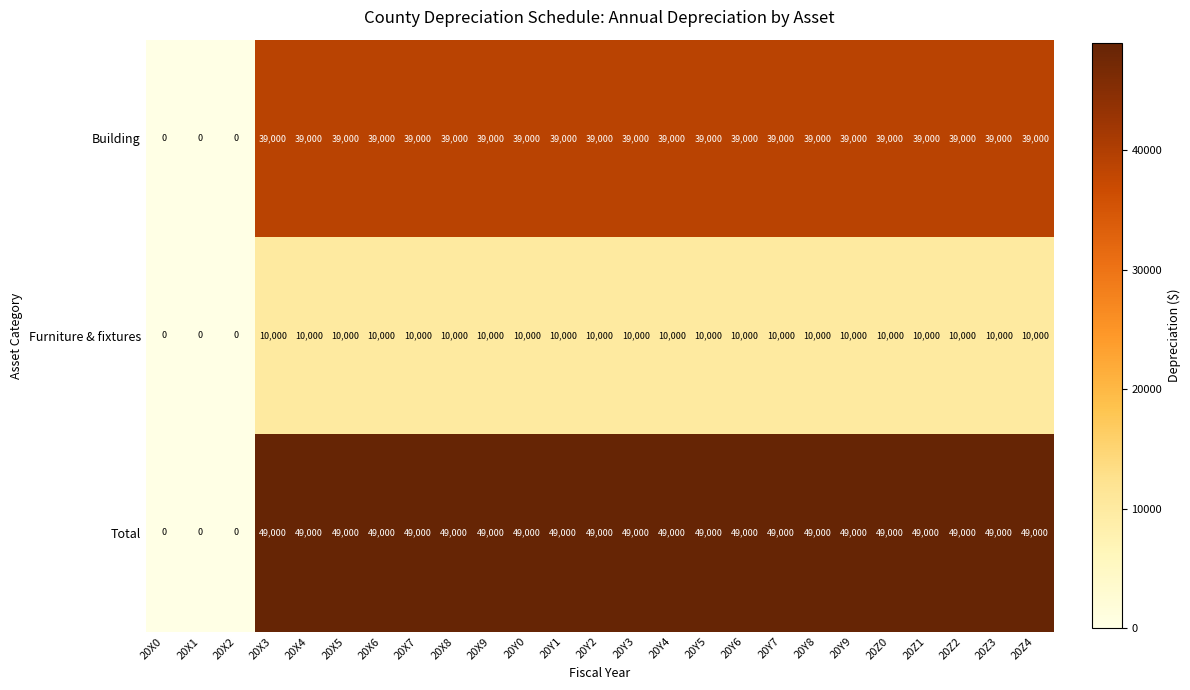

Which series has the widest spread of values?

Total